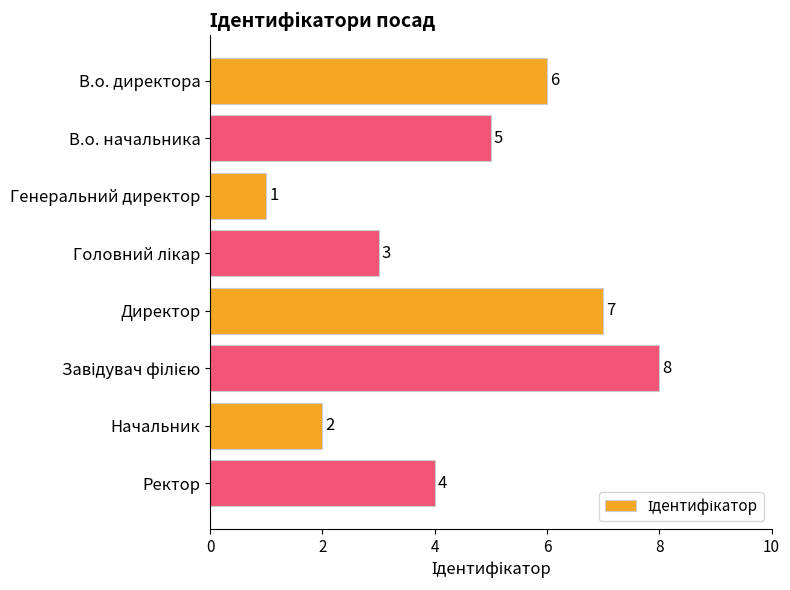

Are the bars grouped side by side (vs. stacked)?

No